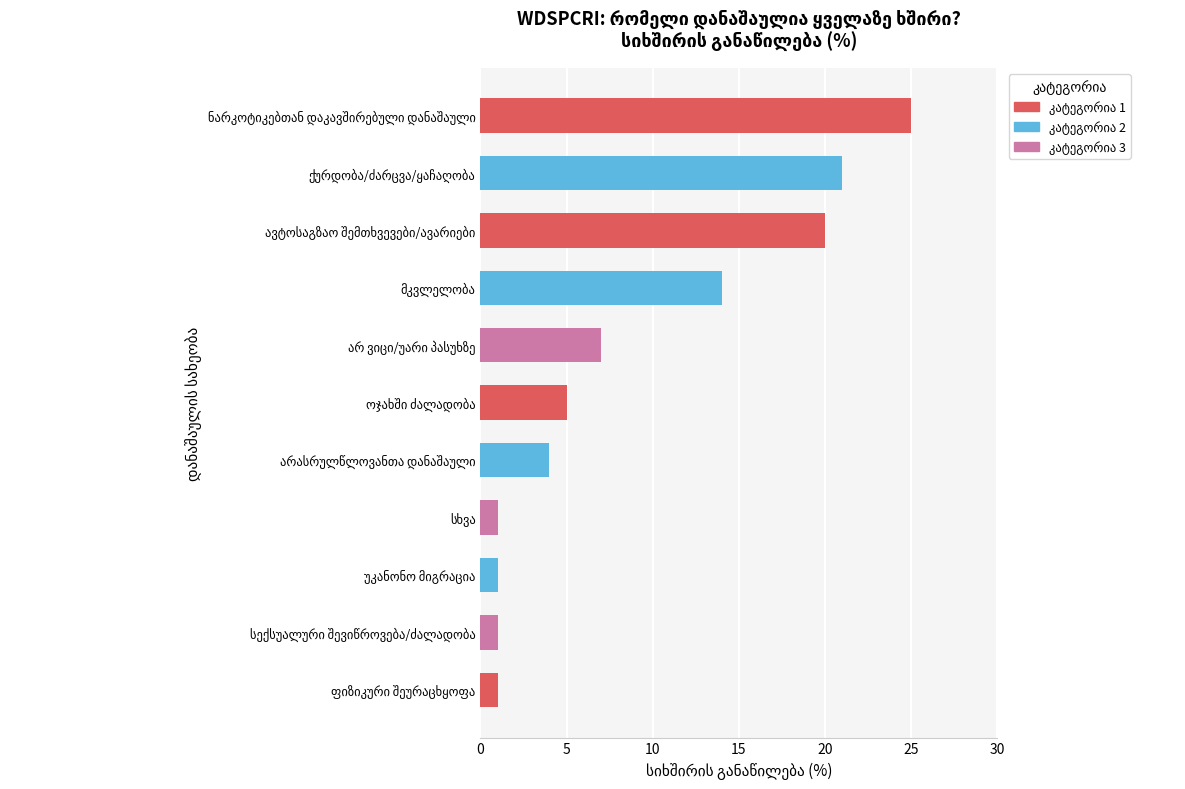

What is the sum of all values?

100